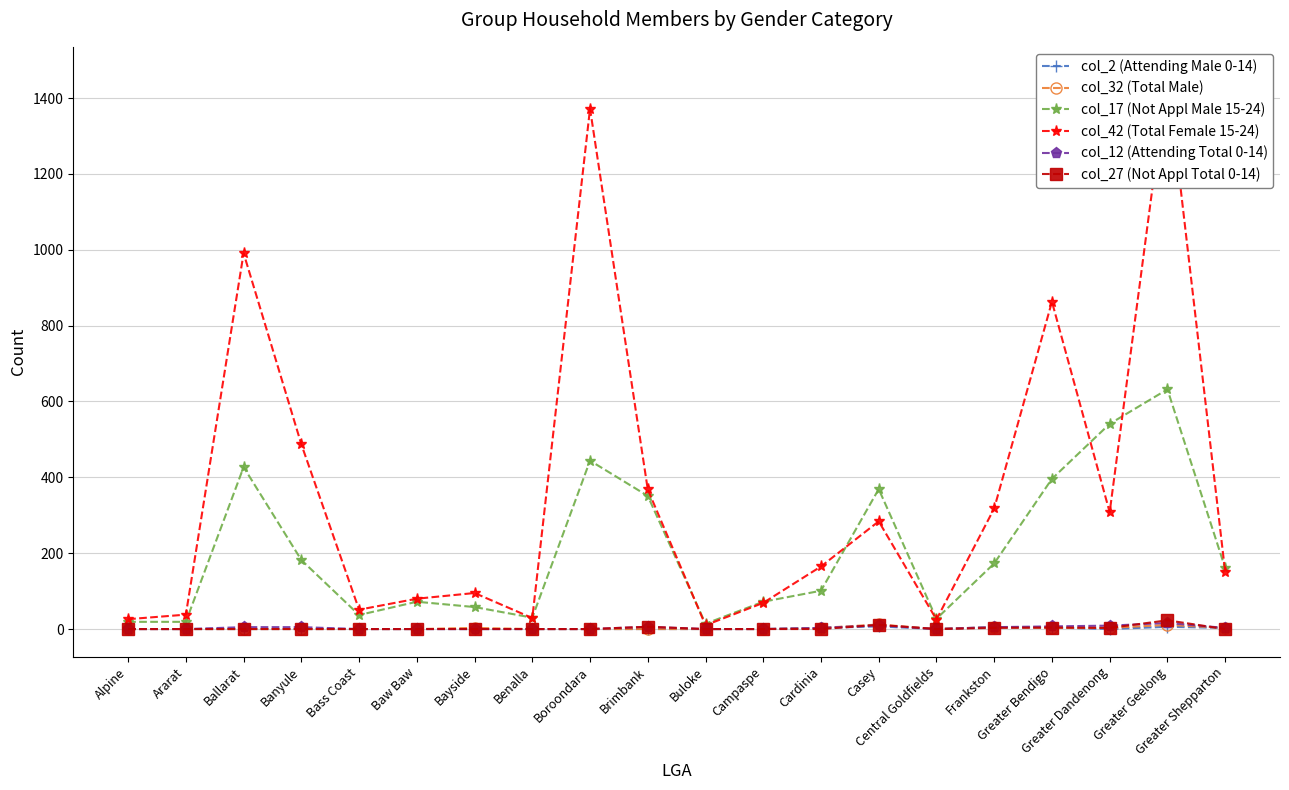

At which category is the sum across all series the highest?

Greater Geelong